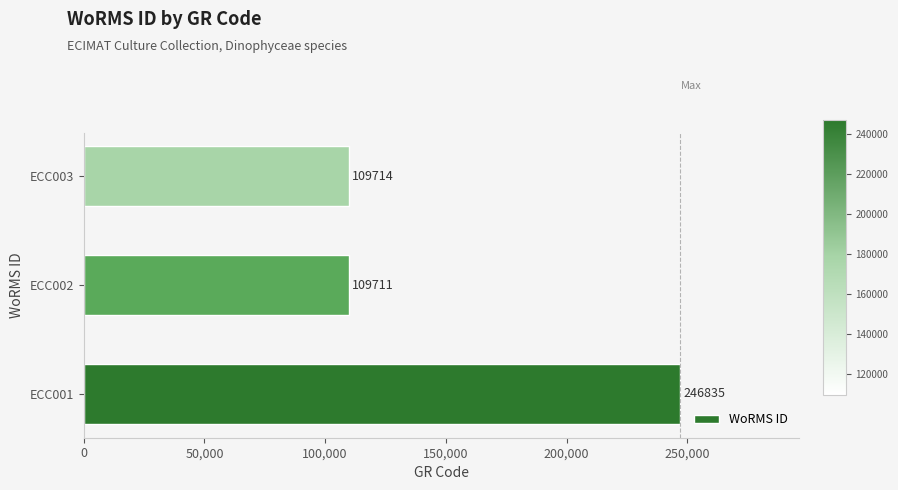

What is the difference between the maximum and second lowest values?

137121